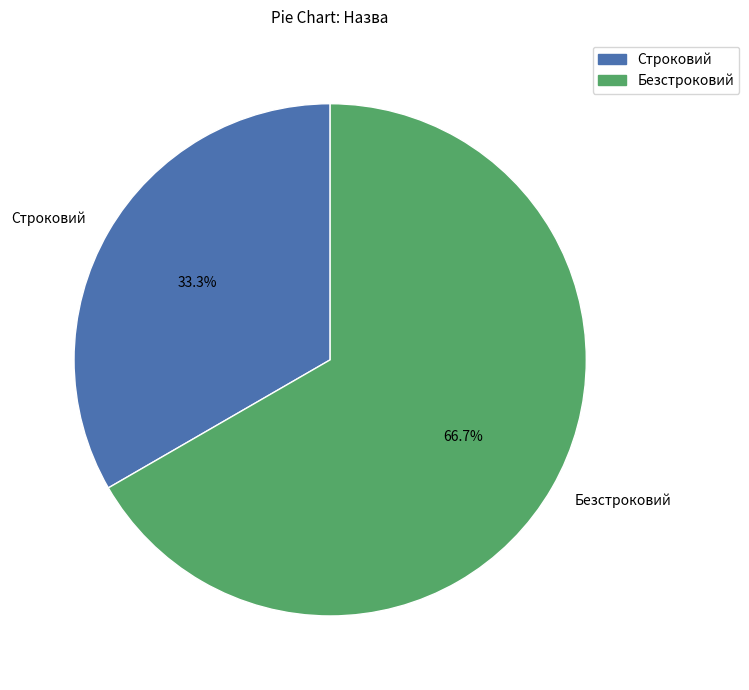

Combined, do Безстроковий and Строковий account for over 50%?

Yes